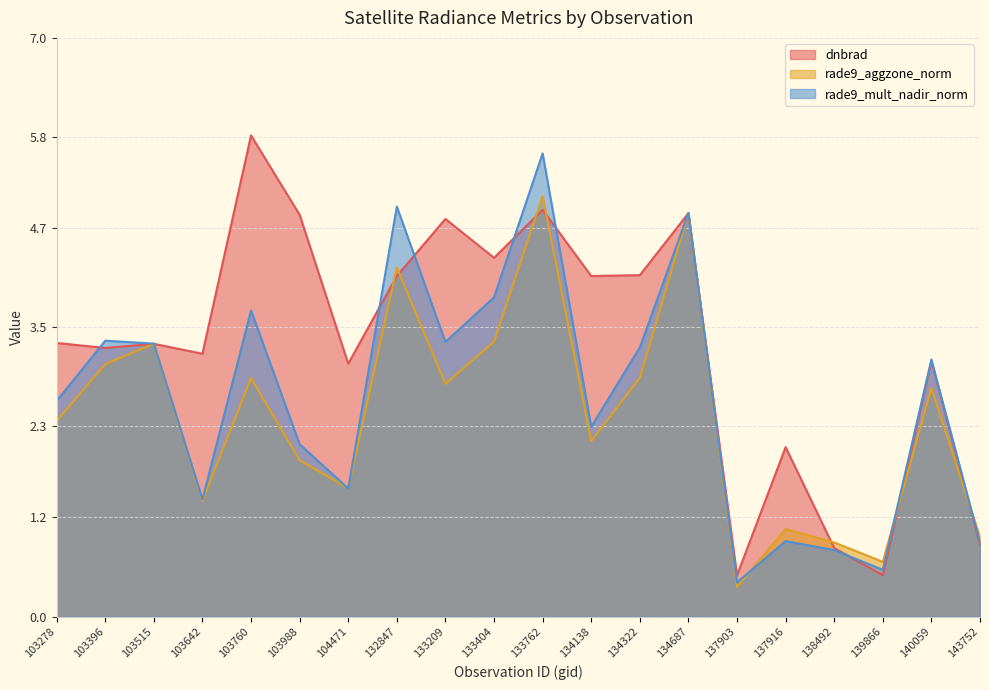

Which series has the largest range (max minus min)?

dnbrad